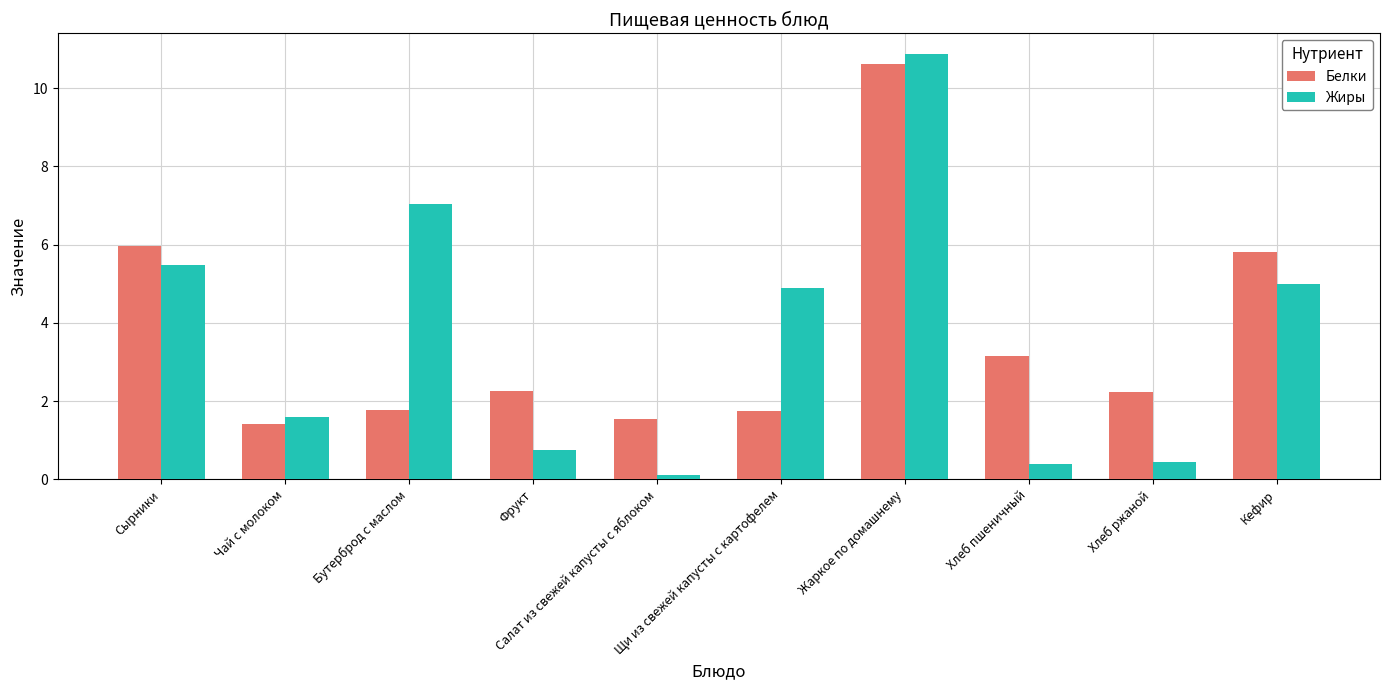

What is the sum of all Жиры values?

36.6